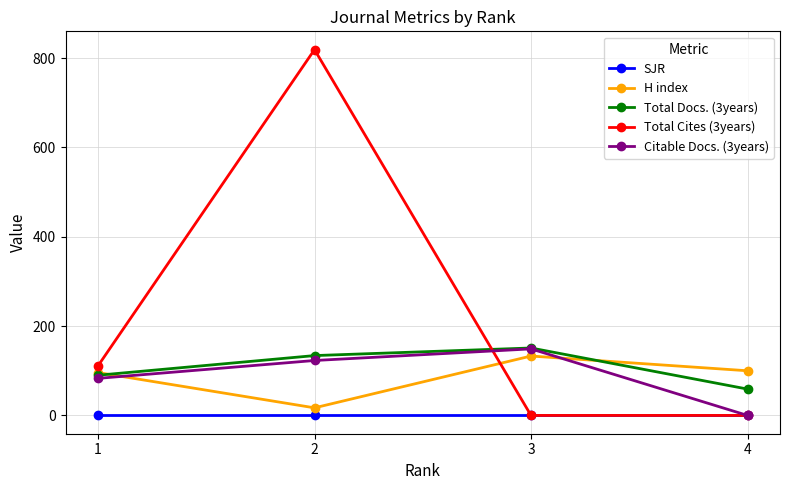

True or false: Total Docs. (3years) and SJR cross at least once.

False